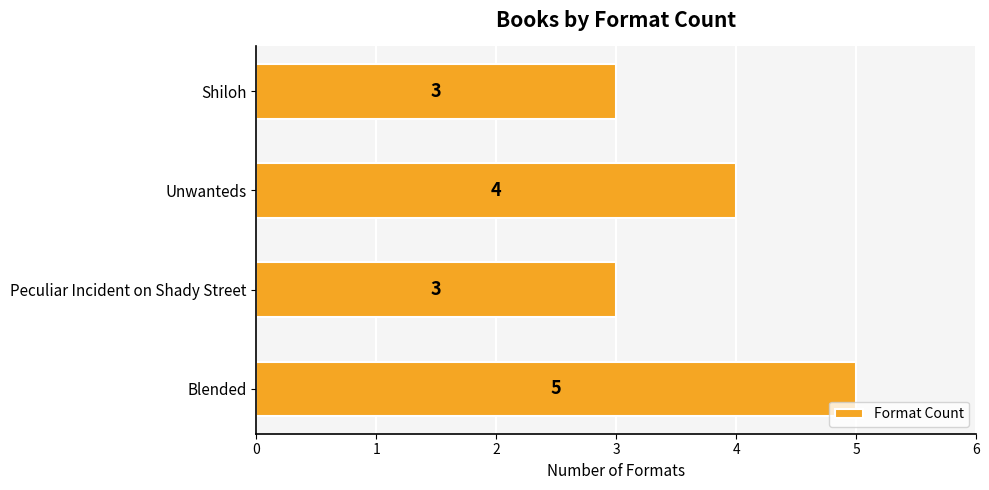

At which label is the value closest to 4?

Unwanteds